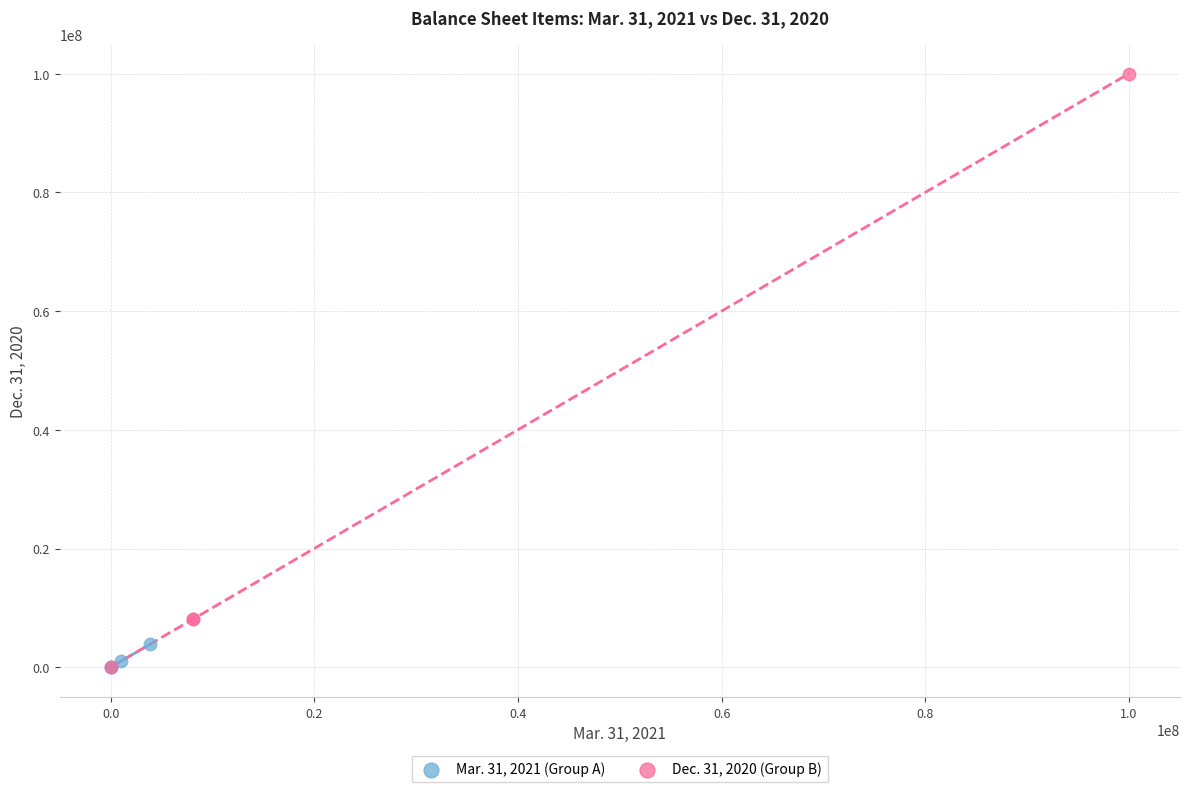

What are all the series names shown in the legend?

Mar. 31, 2021 (Group A), Dec. 31, 2020 (Group B)